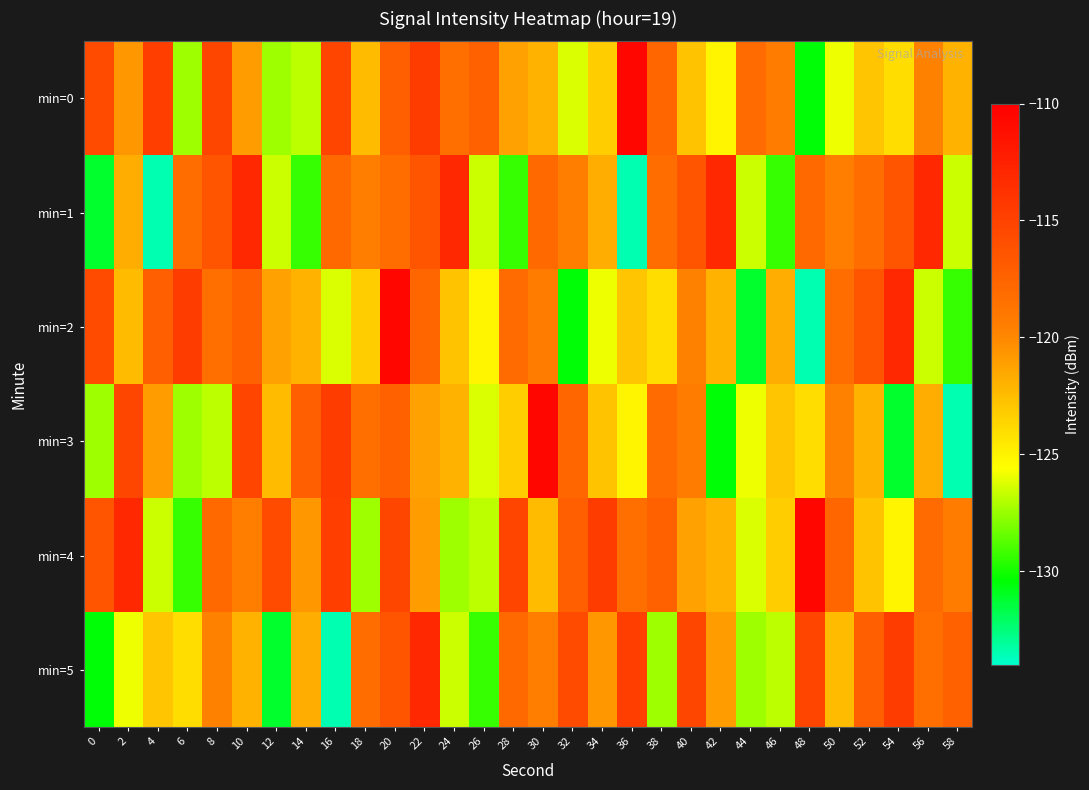

Which series has the largest range (max minus min)?

min=2